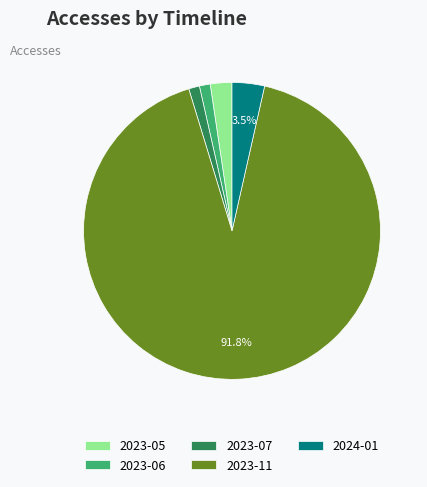

Which category has the biggest portion of the pie?

2023-11